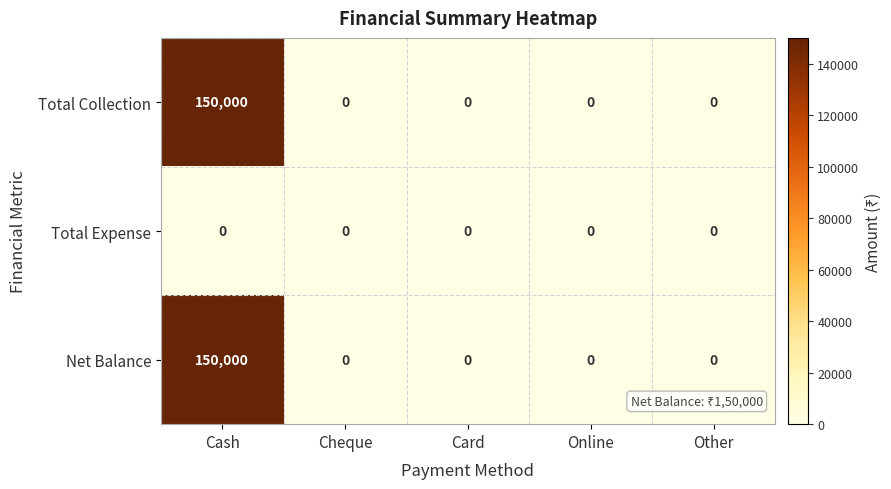

Which category has the highest value across all series?

Cash